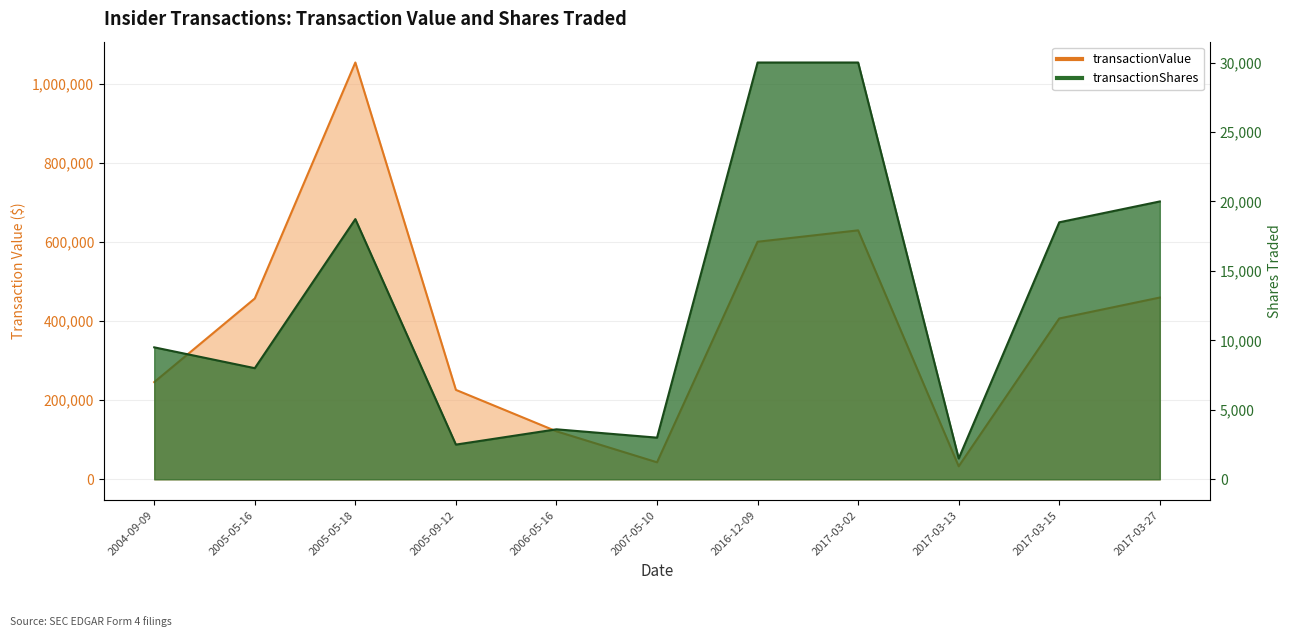

True or false: transactionValue has more than 0 interior local peaks.

True